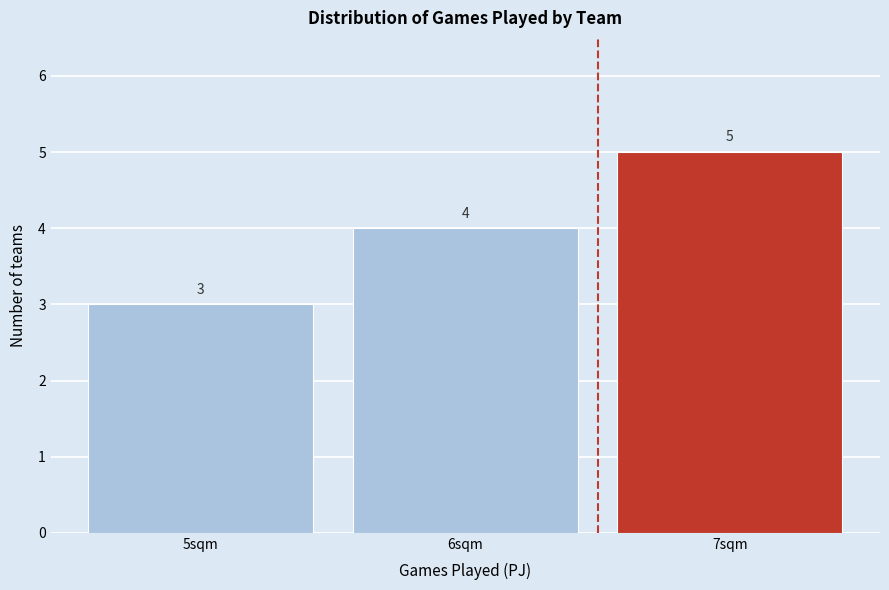

Reading left to right, list every bar in this chart as the range it spans on the x-axis followed by its height.

4.5 to 5.5: 3
5.5 to 6.5: 4
6.5 to 7.5: 5